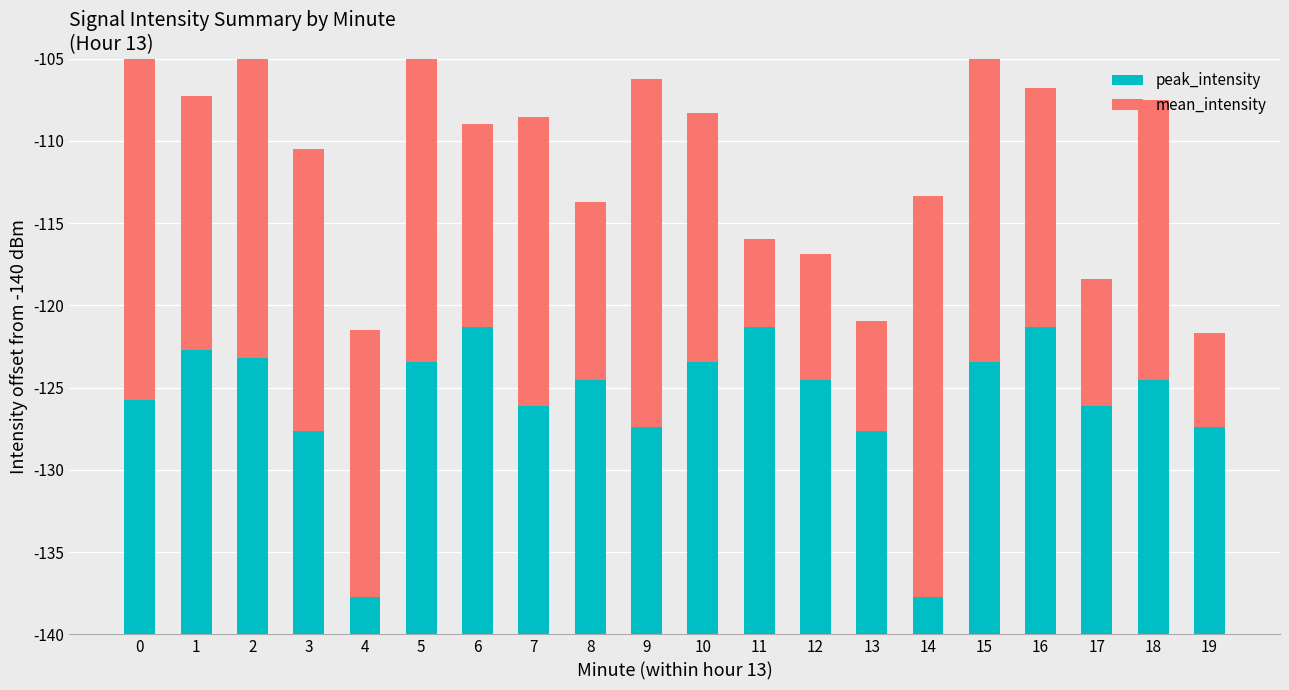

Rank the series by their maximum value, from highest to lowest.

mean_intensity, peak_intensity